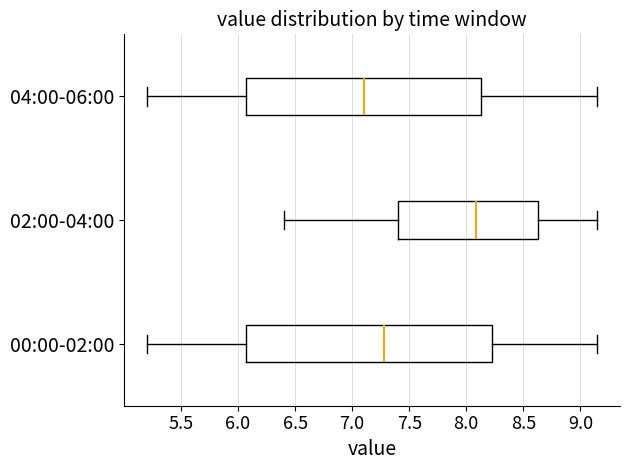

Which box has the furthest to the left median line?

04:00-06:00